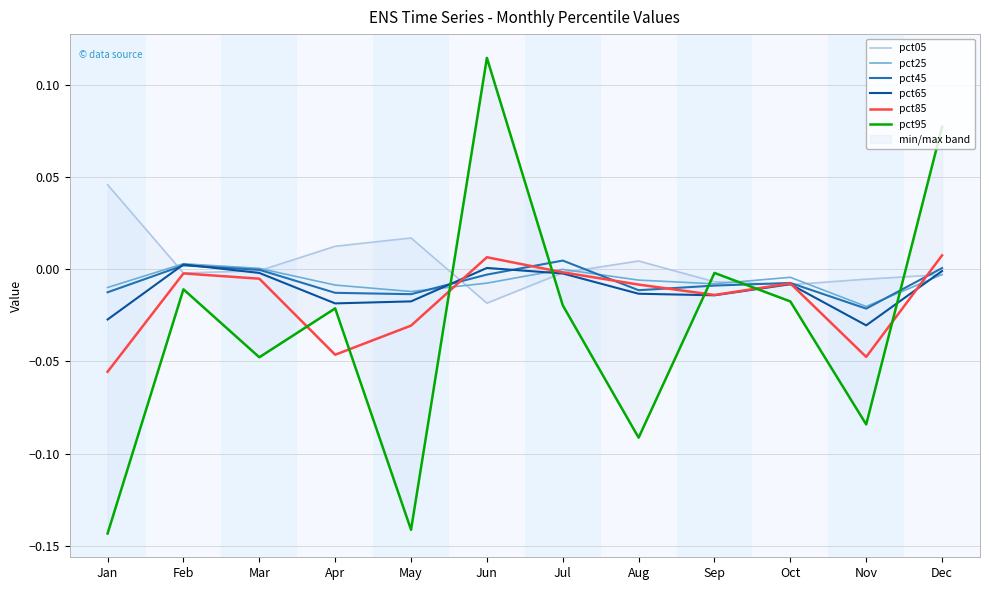

Between May and Feb, which is larger?

May